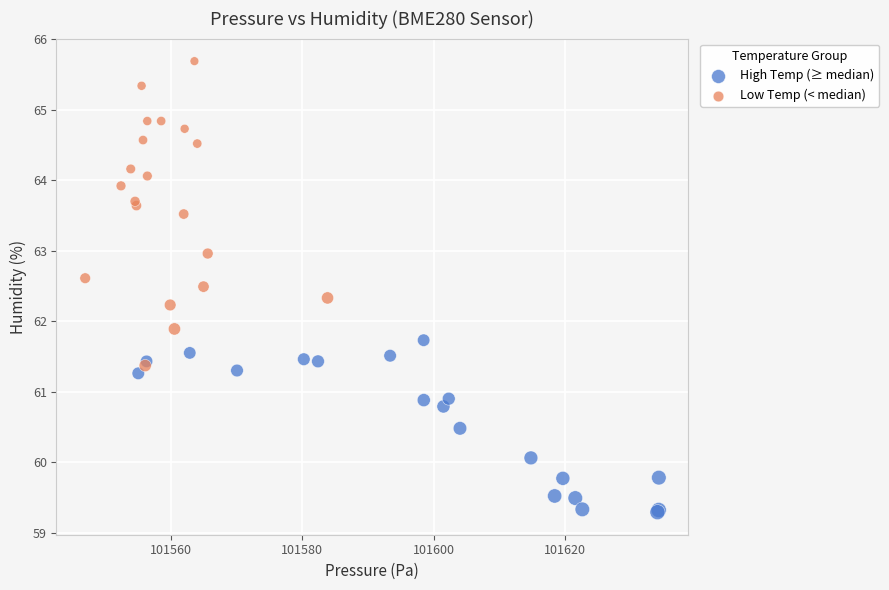

Which series has the widest spread of Y values?

Low Temp (< median)